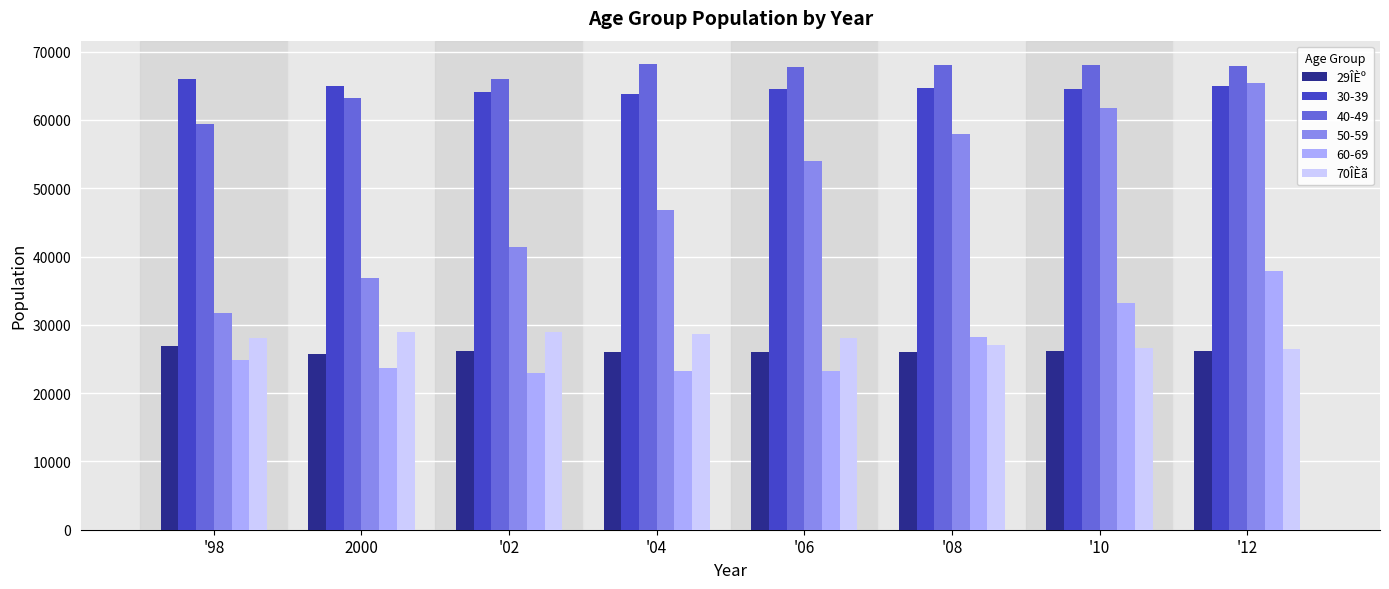

At how many categories does at least one series exceed 27652?

8